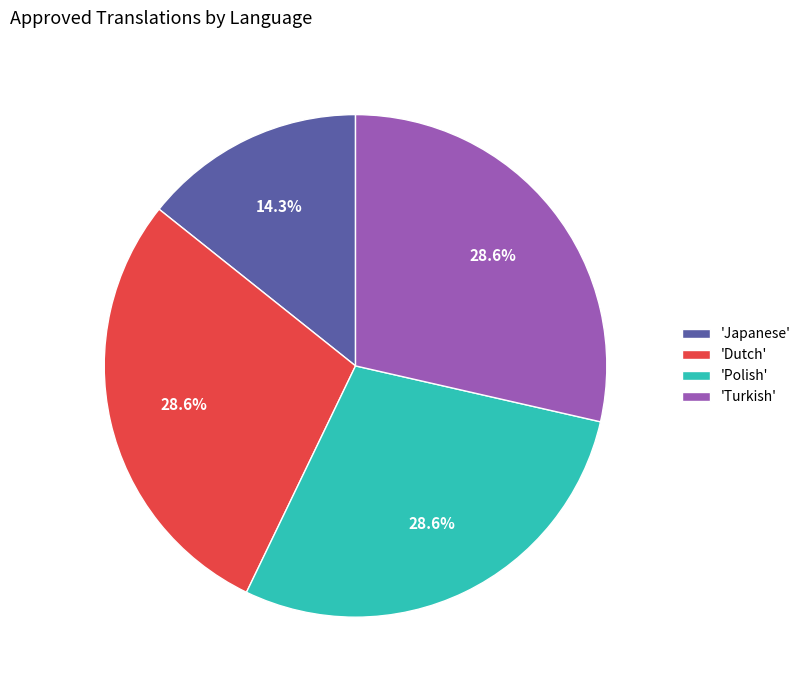

How many segments does this pie chart have?

4